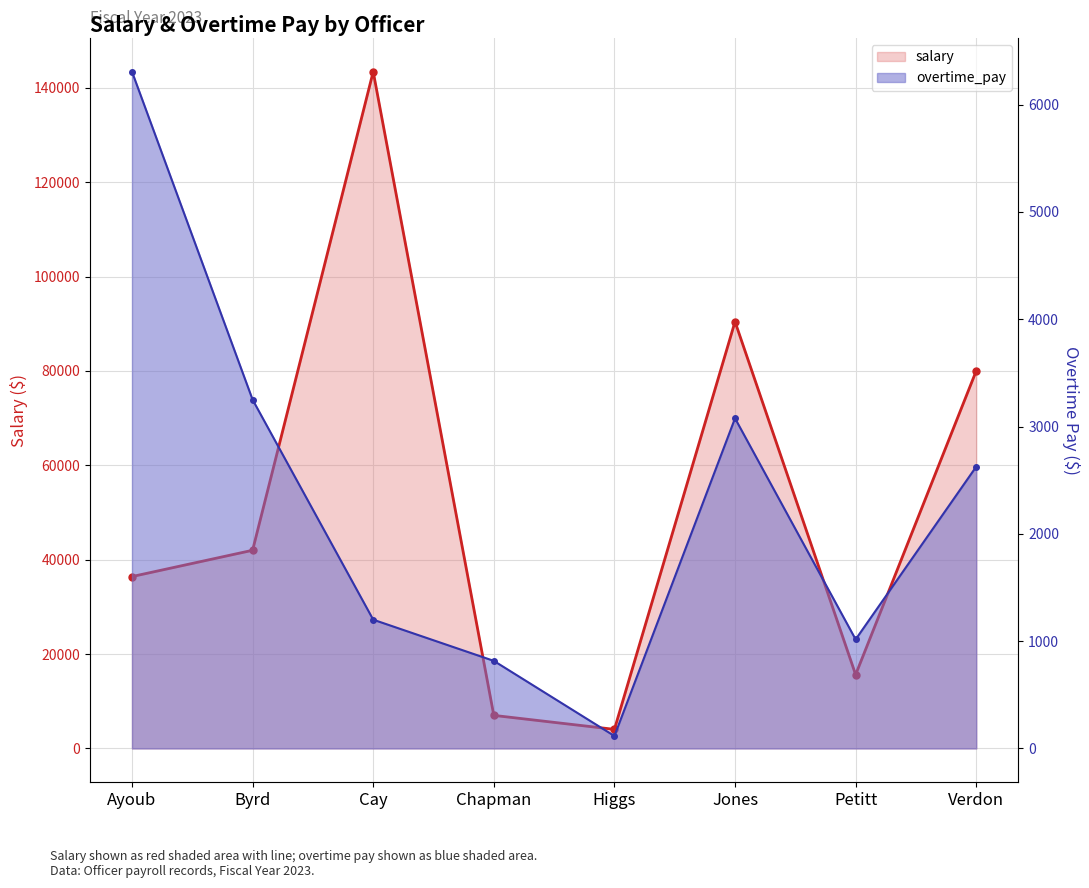

True or false: salary has more than 2 points higher than both neighbors.

False